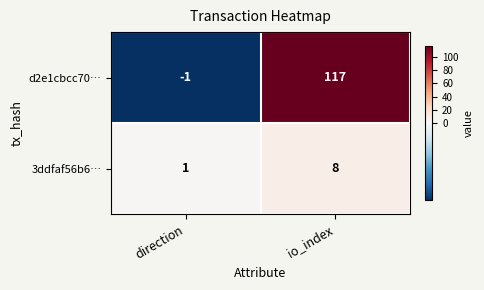

What is the difference between the maximum and minimum values in the 3ddfaf56b6… series?

7